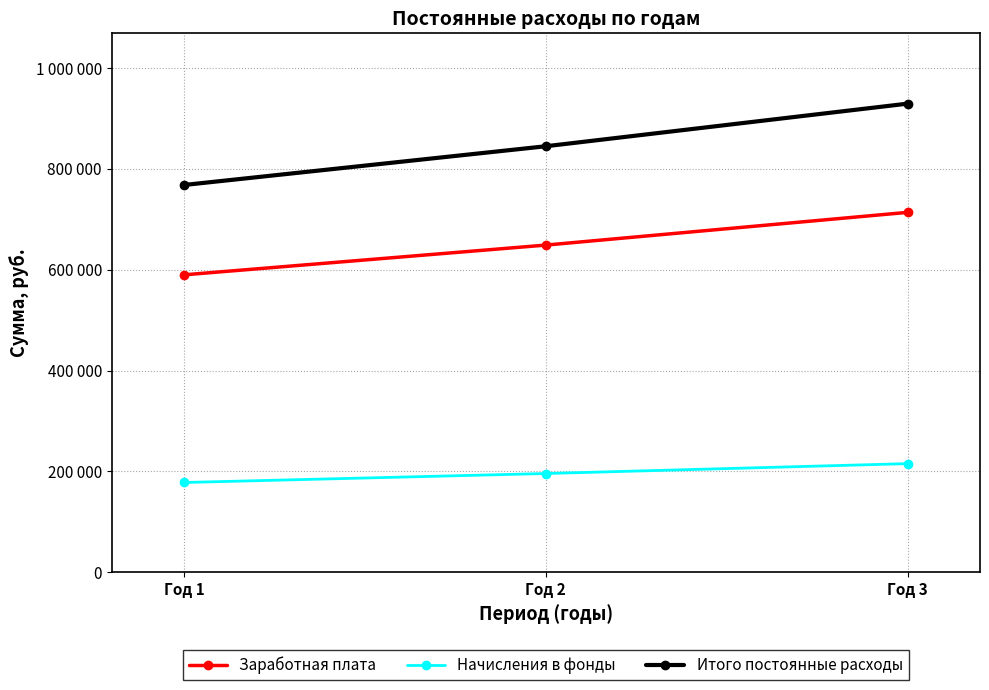

What are all the series names shown in the legend?

Заработная плата, Начисления в фонды, Итого постоянные расходы